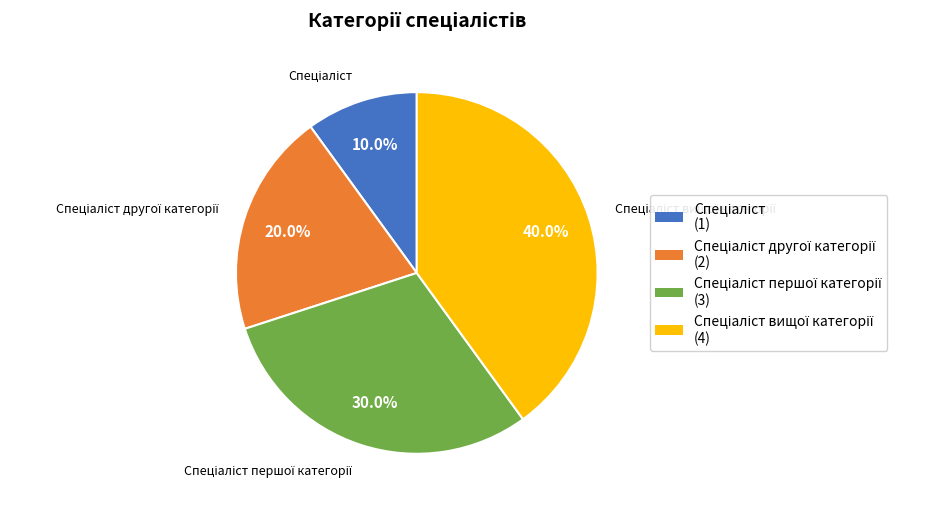

Is there any slice that represents more than half of the pie?

No